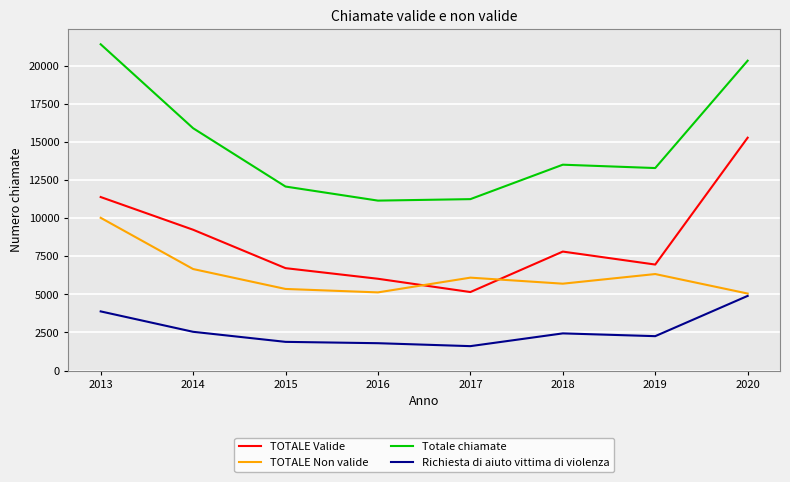

True or false: TOTALE Valide and TOTALE Non valide cross at least once.

True